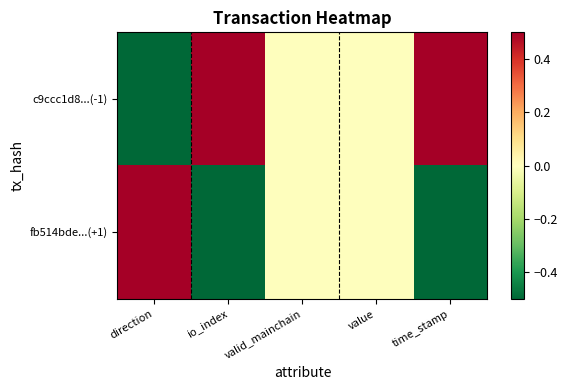

Rank the series by their maximum value, from lowest to highest.

c9ccc1d8...(-1), fb514bde...(+1)